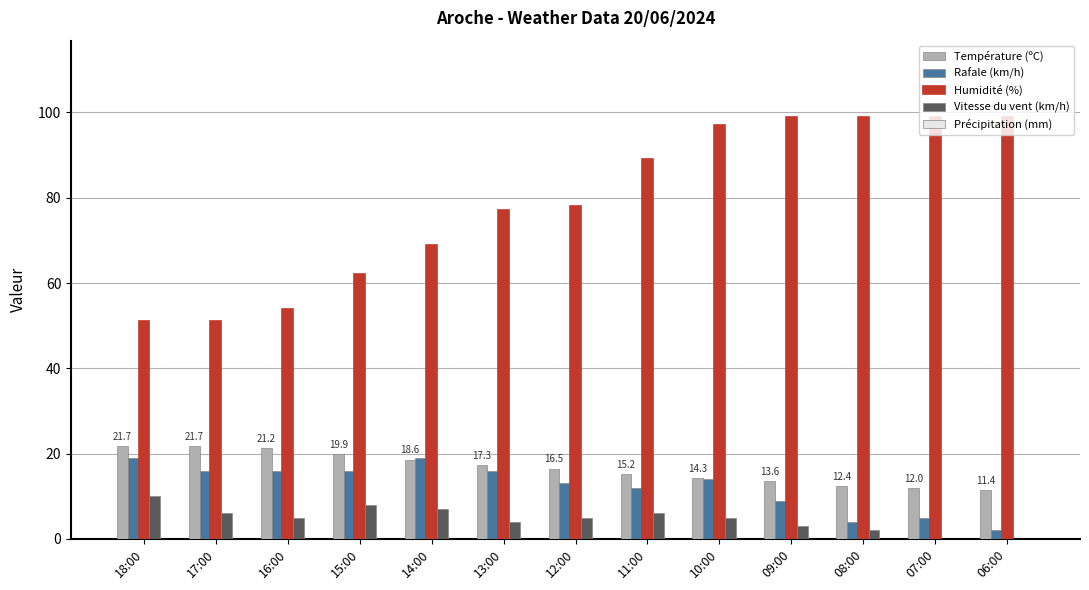

What is the sum of all Vitesse du vent (km/h) values?

61.0